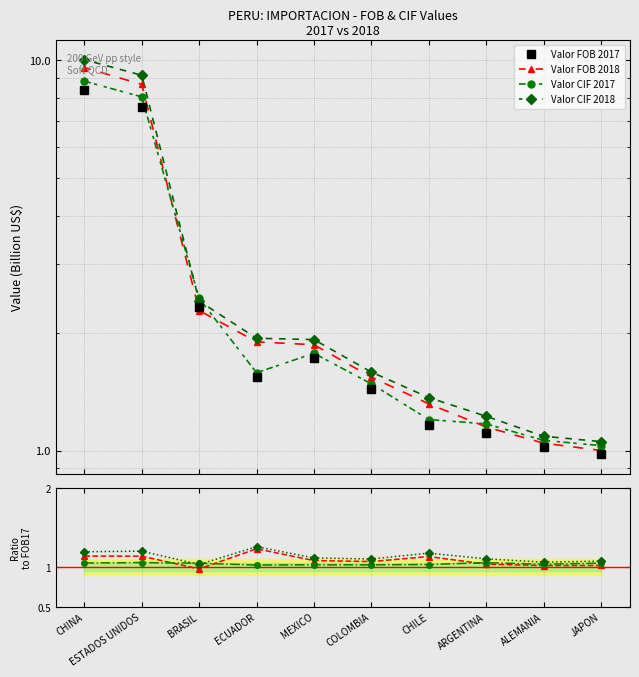

Which series has the largest range (max minus min)?

Valor FOB 2017